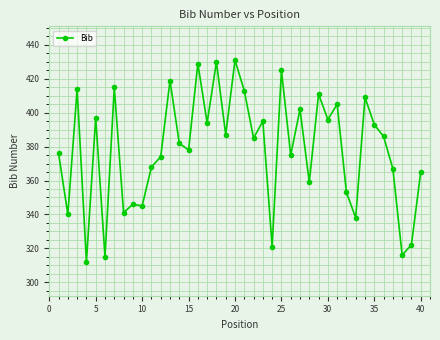

How many values are below 385?

20